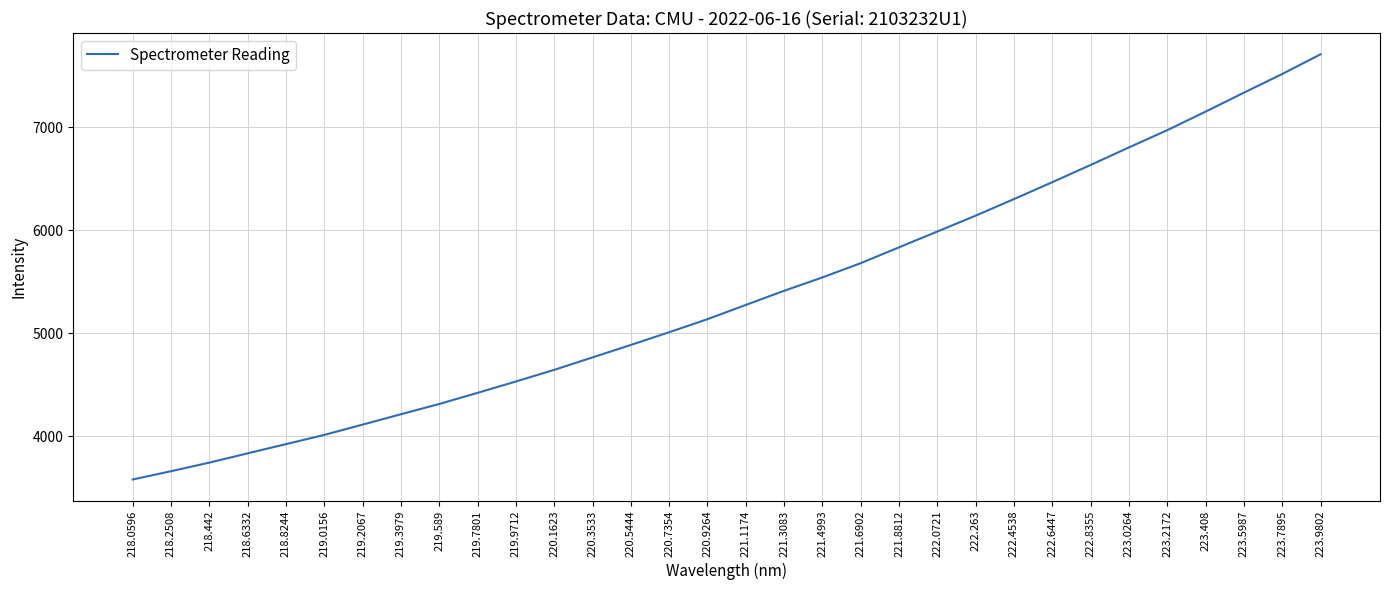

Where does the data first go above 5275?

221.1174